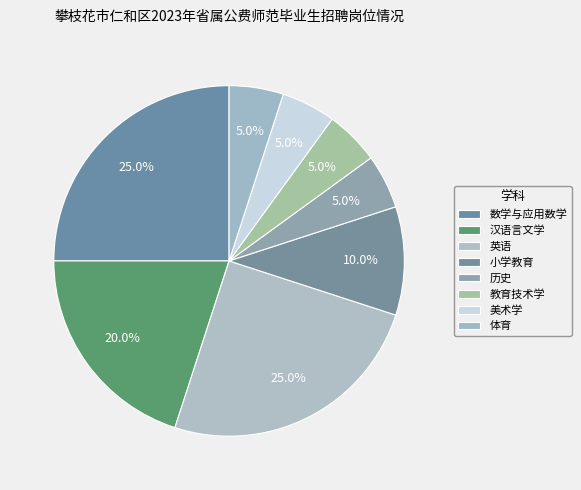

Is it true that 历史 is 5% of the pie?

True